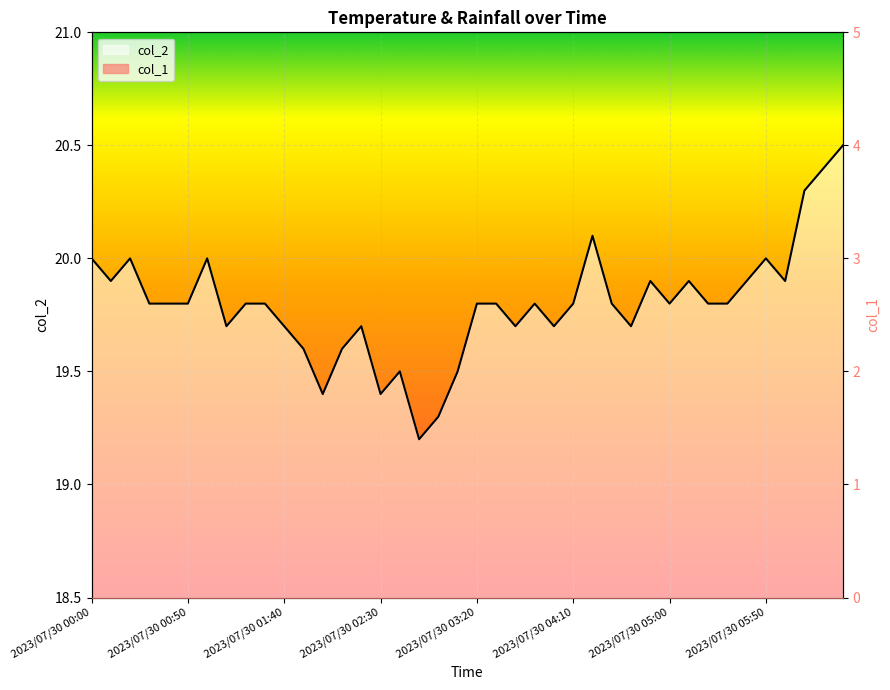

Is it true that the value at 2023/07/30 03:30 is 19.8?

True